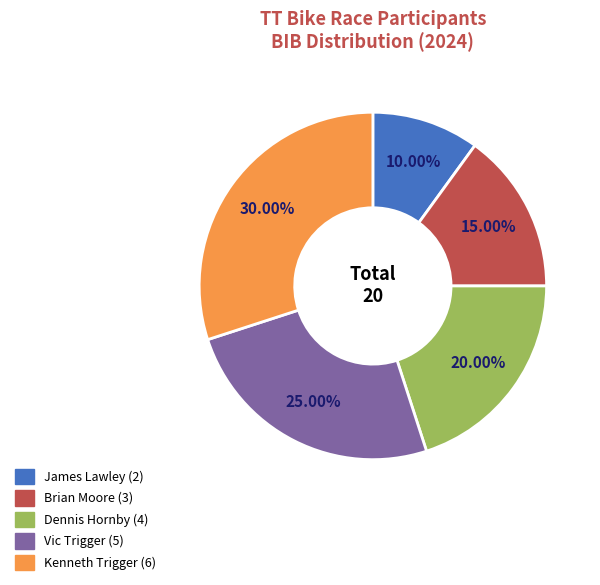

Does Dennis Hornby account for over 50% of the chart?

No